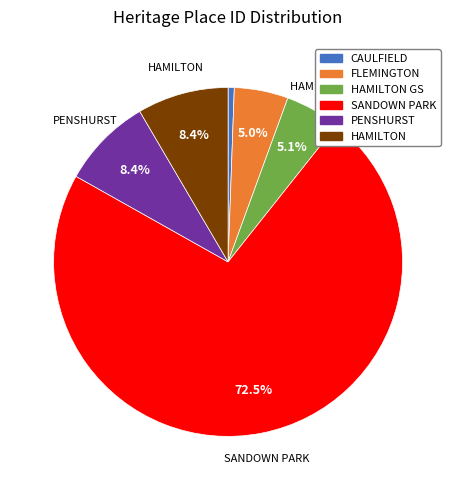

Does any single category account for the majority?

Yes